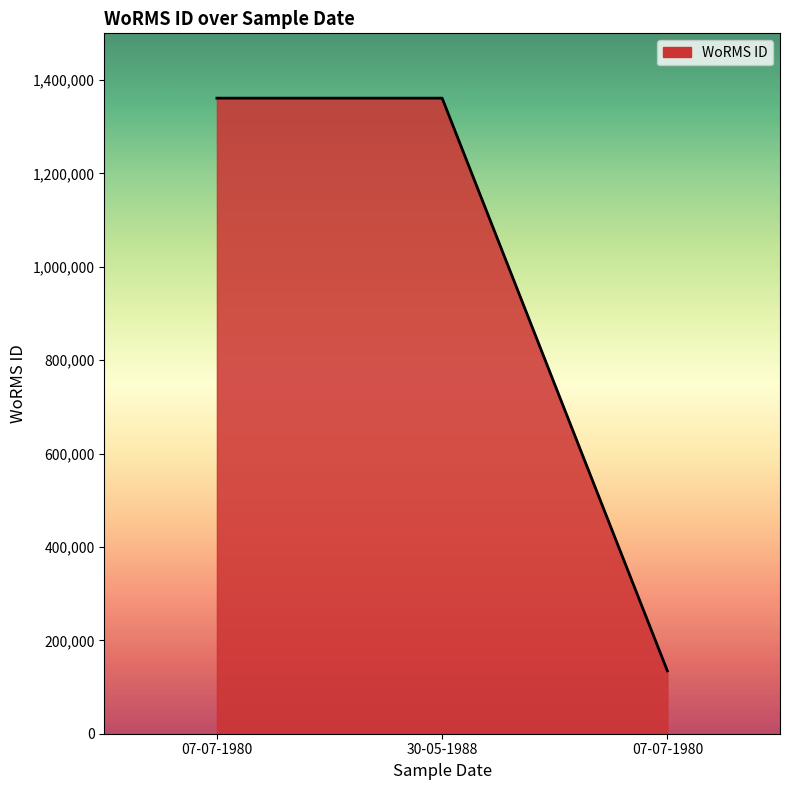

True or false: the data shows 314042 at 30-05-1988.

False